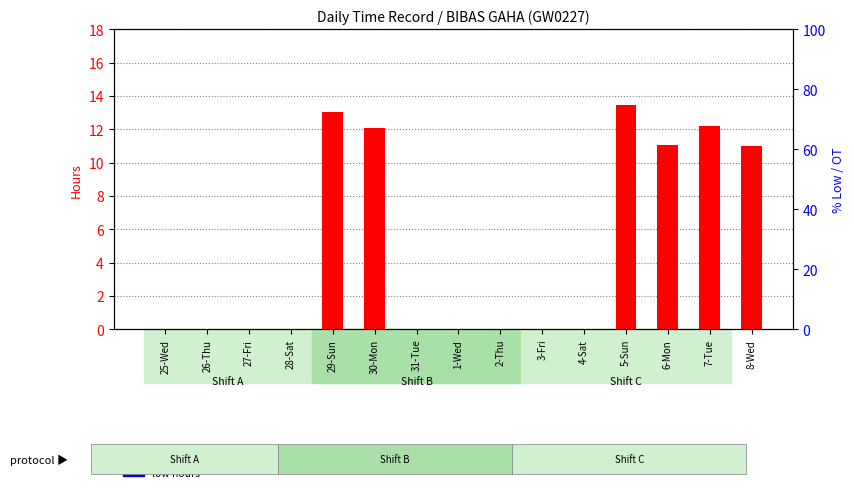

Reading left to right, transcribe all the data shown in this chart.

overtime hours: 25-Wed=0.0	26-Thu=0.0	27-Fri=0.0	28-Sat=0.0	29-Sun=13.0	30-Mon=12.1	31-Tue=0.0	1-Wed=0.0	2-Thu=0.0	3-Fri=0.0	4-Sat=0.0	5-Sun=13.5	6-Mon=11.0	7-Tue=12.2	8-Wed=11.0
low hours: 25-Wed=0.0	26-Thu=0.0	27-Fri=0.0	28-Sat=0.0	29-Sun=0.0	30-Mon=0.0	31-Tue=0.0	1-Wed=0.0	2-Thu=0.0	3-Fri=0.0	4-Sat=0.0	5-Sun=0.0	6-Mon=0.0	7-Tue=0.0	8-Wed=0.0